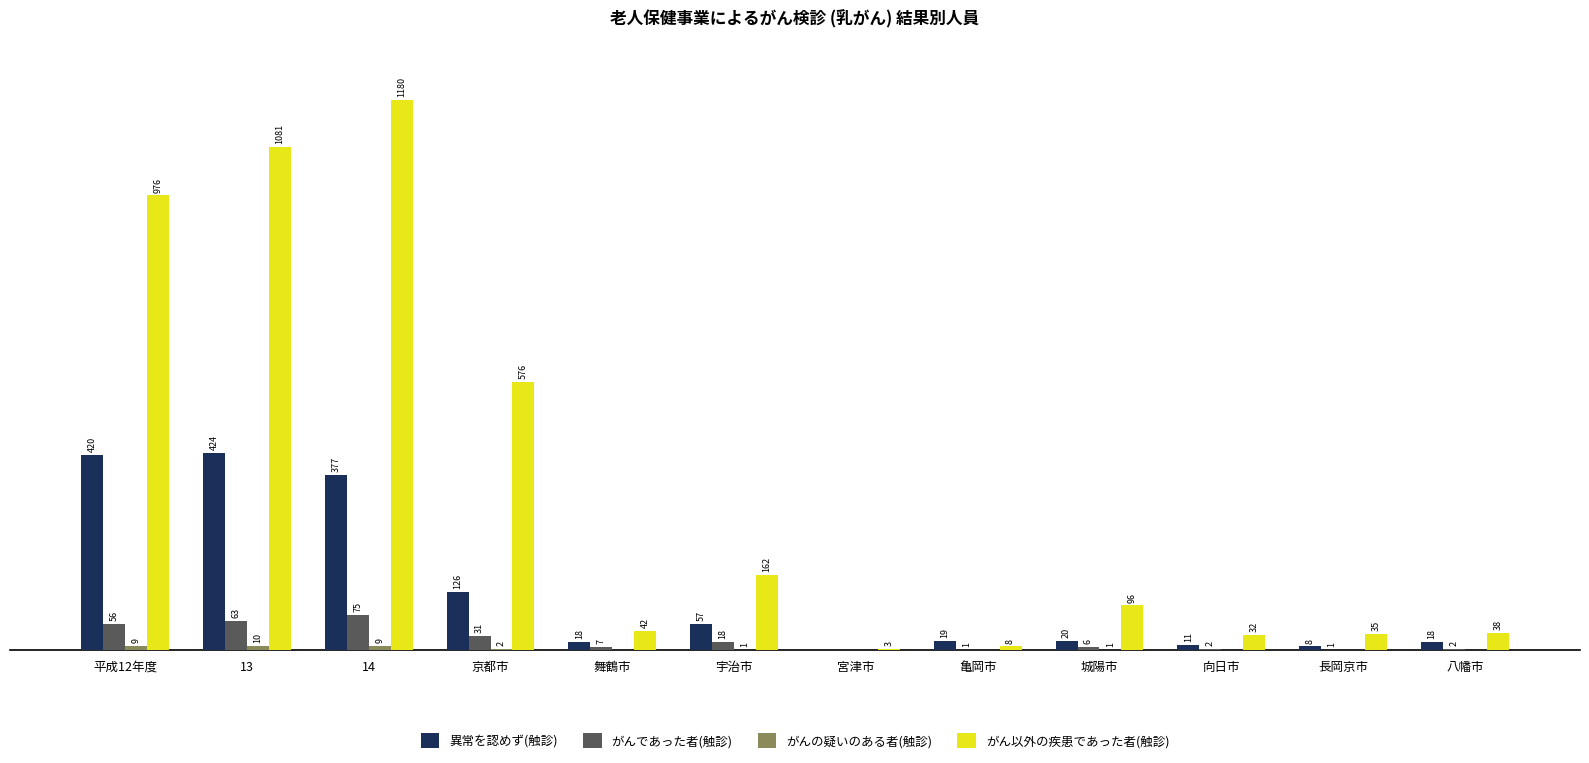

Between 14 and 長岡京市, which series saw the biggest shift?

がん以外の疾患であった者(触診)